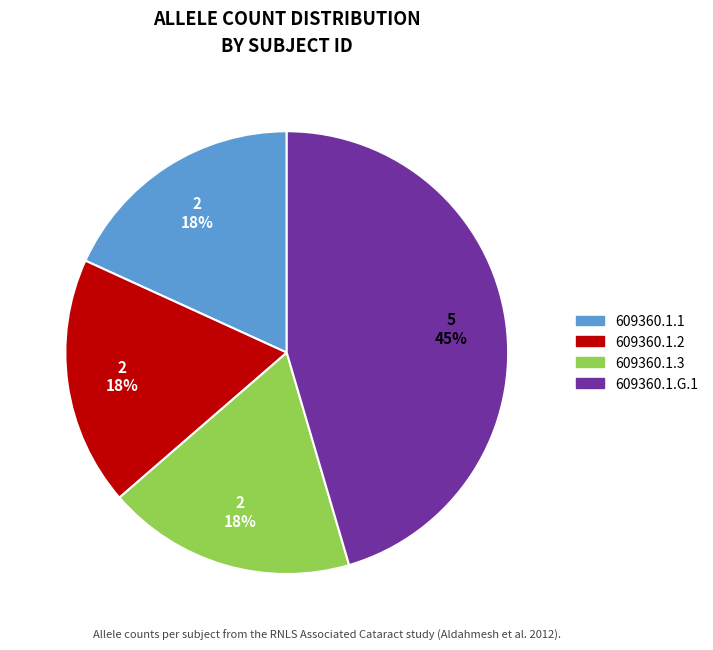

Is it true that 609360.1.1 is 18% of the pie?

True